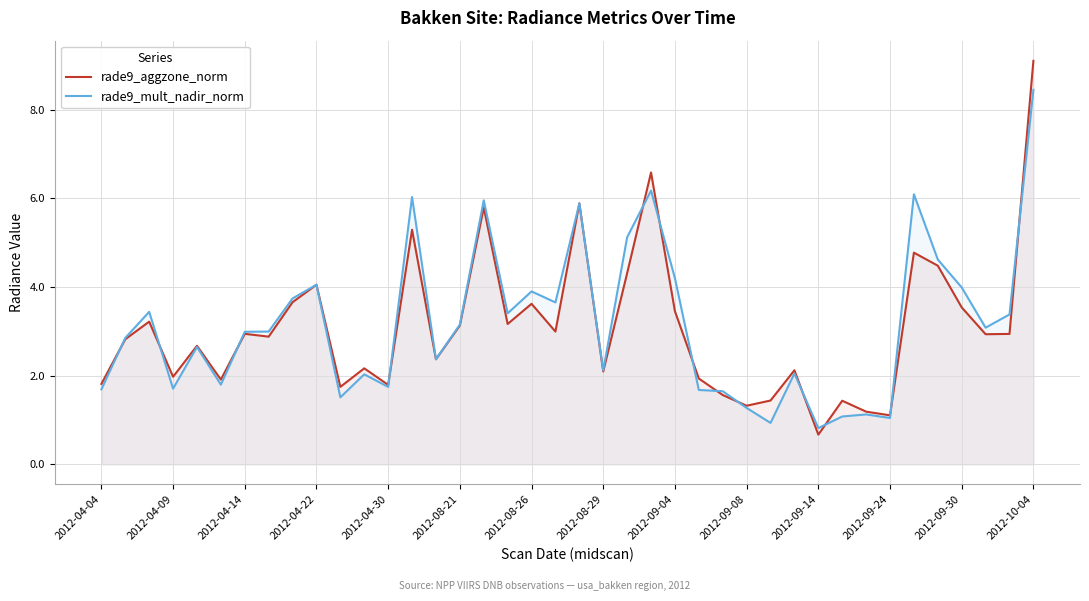

Is the value of rade9_mult_nadir_norm at 26 greater than the value of rade9_aggzone_norm at 19?

No